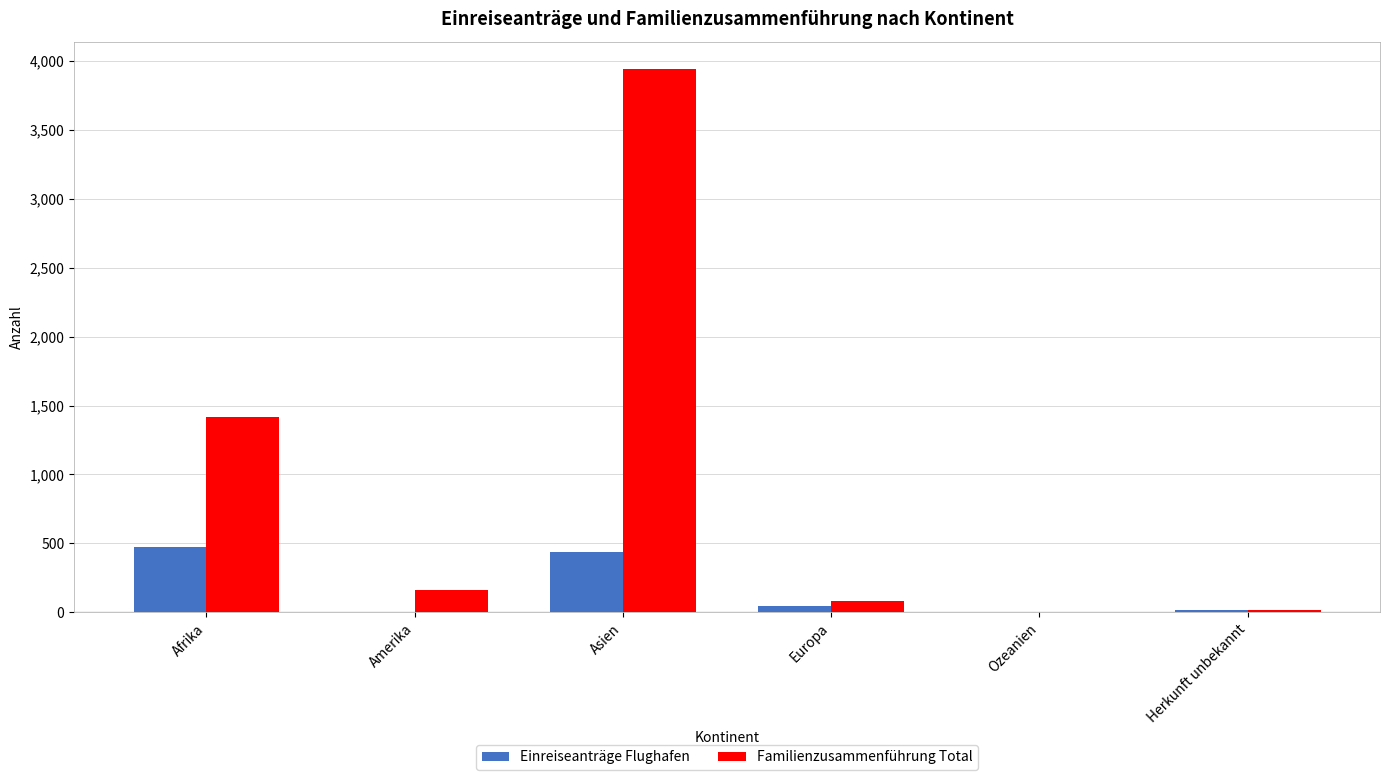

What is the total value across all series at Ozeanien?

1